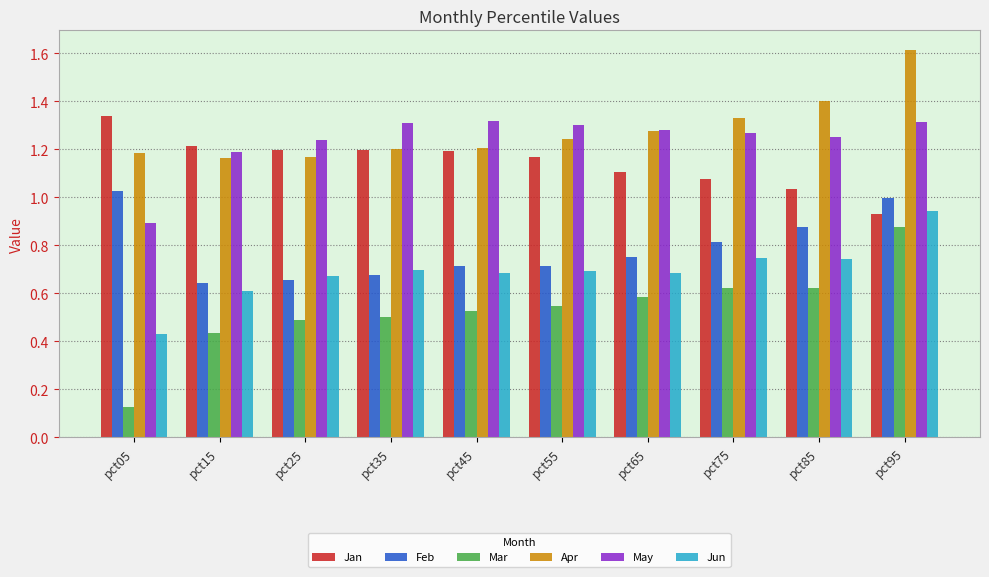

What is the maximum value shown in the chart?

1.6